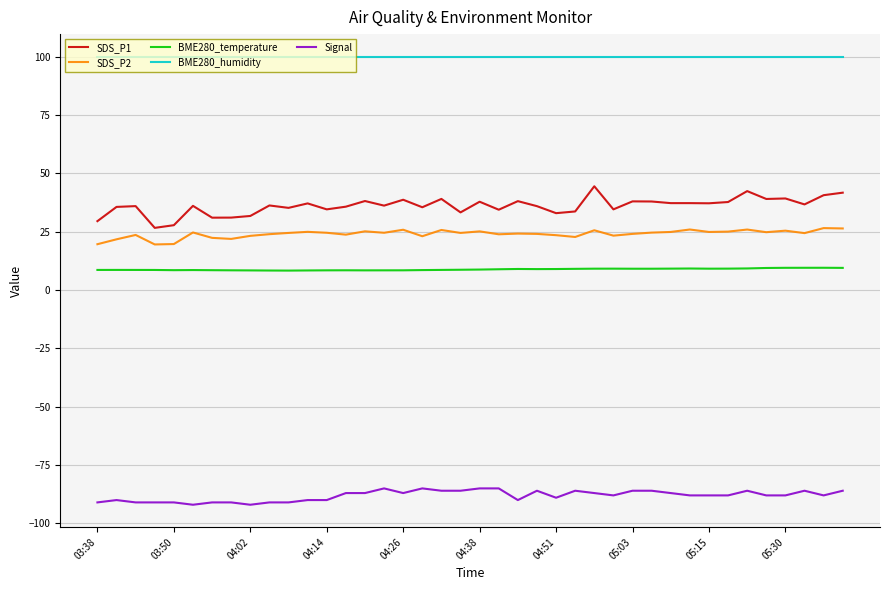

What is the maximum value shown in the chart?

100.0